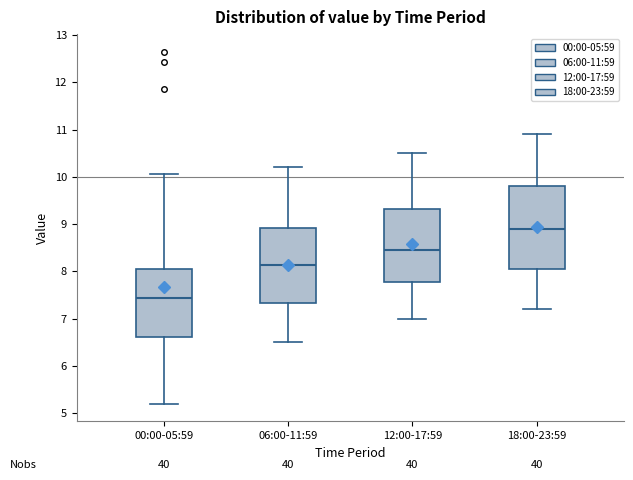

Reading left to right, read every box against the y-axis: the position of its median line, the range the box covers, and the ends of its whiskers. The values are not printed on the chart, so give them approximately, as read against the axis.

00:00-05:59: median 7.4, box 6.6 to 8.1, whiskers 5.2 to 10.1
06:00-11:59: median 8.1, box 7.3 to 8.9, whiskers 6.5 to 10.2
12:00-17:59: median 8.5, box 7.8 to 9.3, whiskers 7.0 to 10.5
18:00-23:59: median 8.9, box 8.1 to 9.8, whiskers 7.2 to 10.9